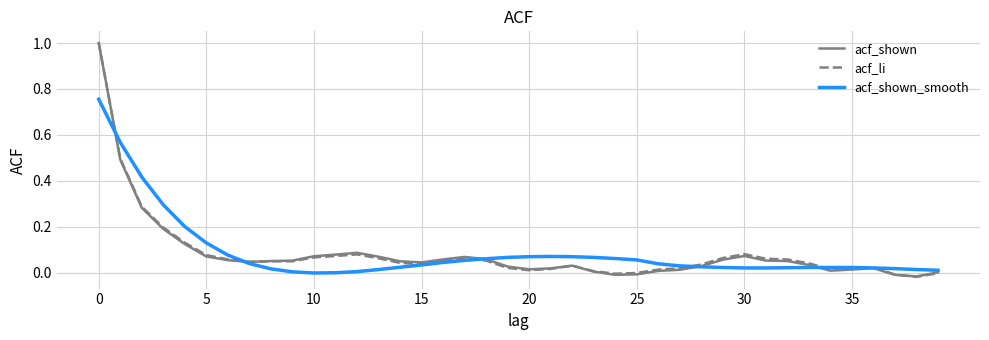

What is the greatest value displayed?

1.0